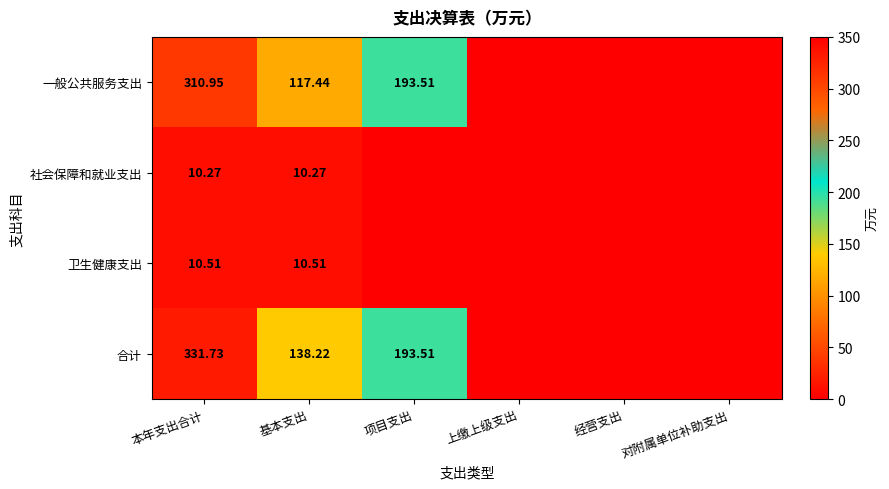

Rank the series at 本年支出合计 from highest to lowest value.

合计, 一般公共服务支出, 卫生健康支出, 社会保障和就业支出